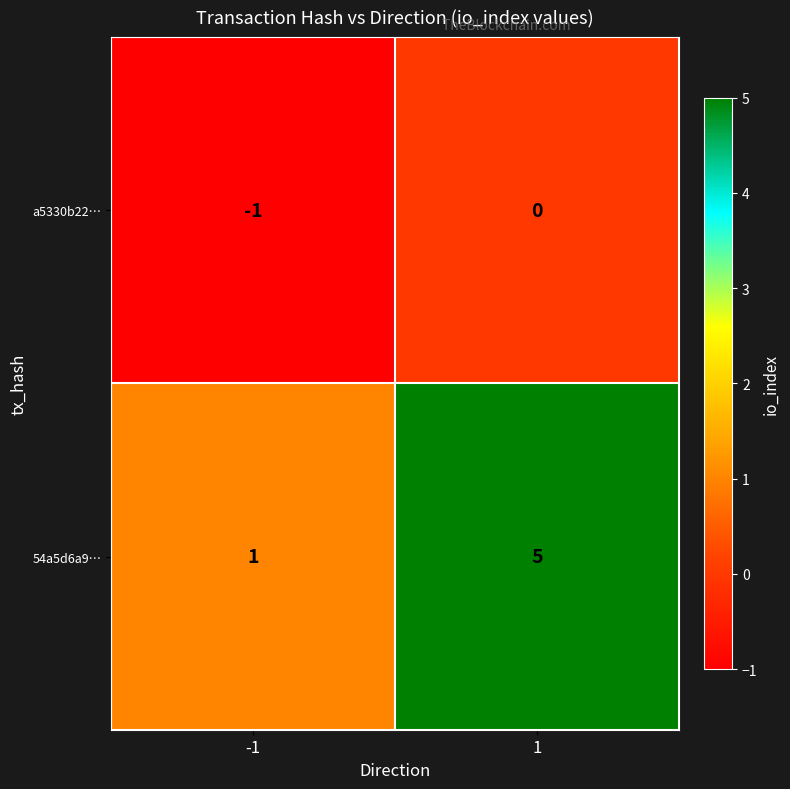

Count the number of data series in this chart.

2